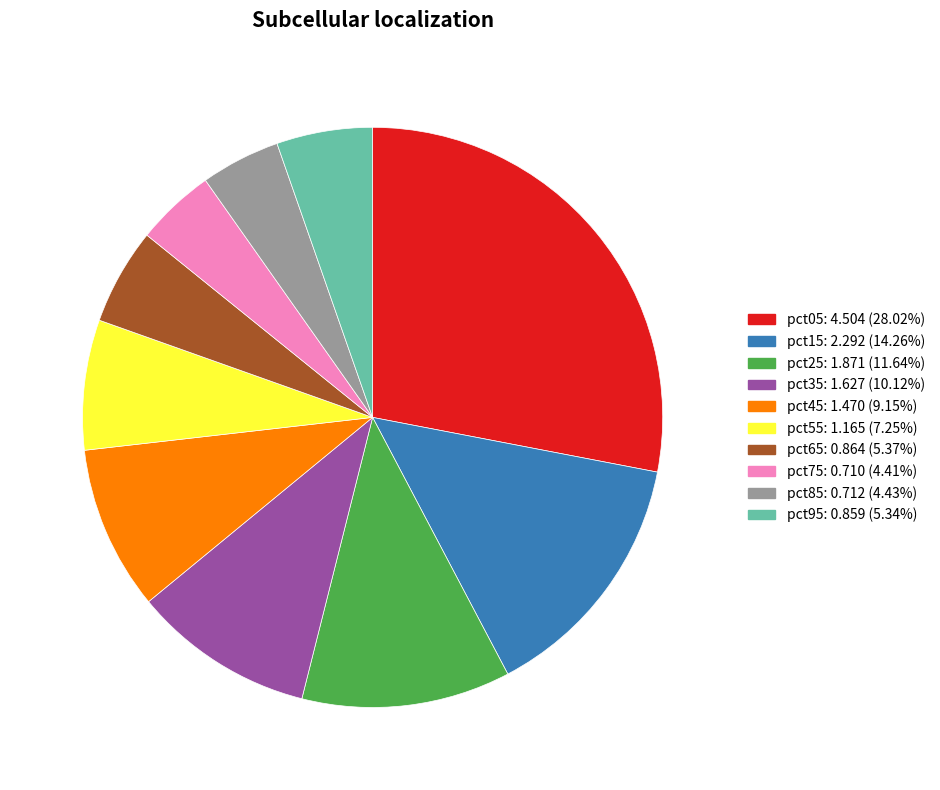

How many segments does this pie chart have?

10